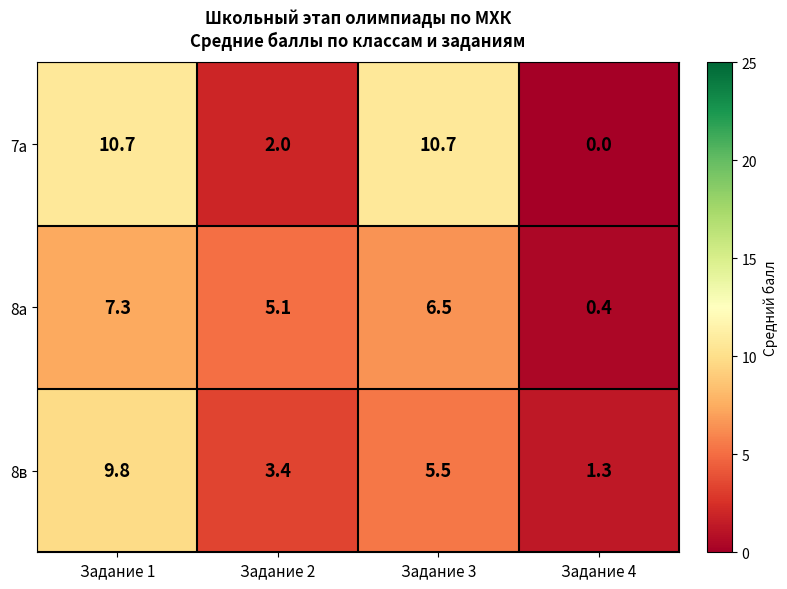

Where is 7а nearest to the value 5?

Задание 2